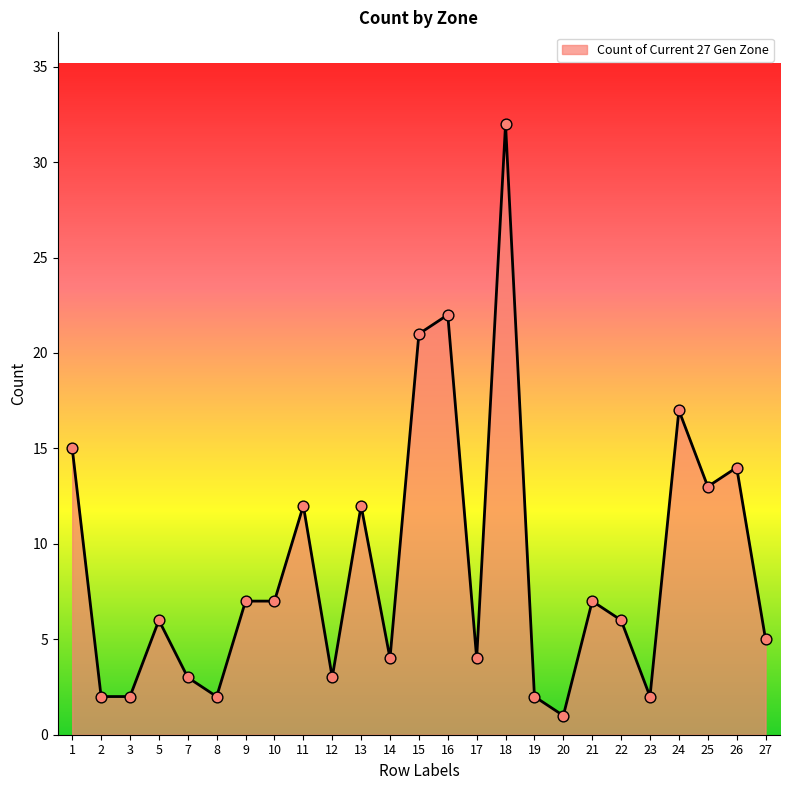

Between 14 and 24, which is larger?

24